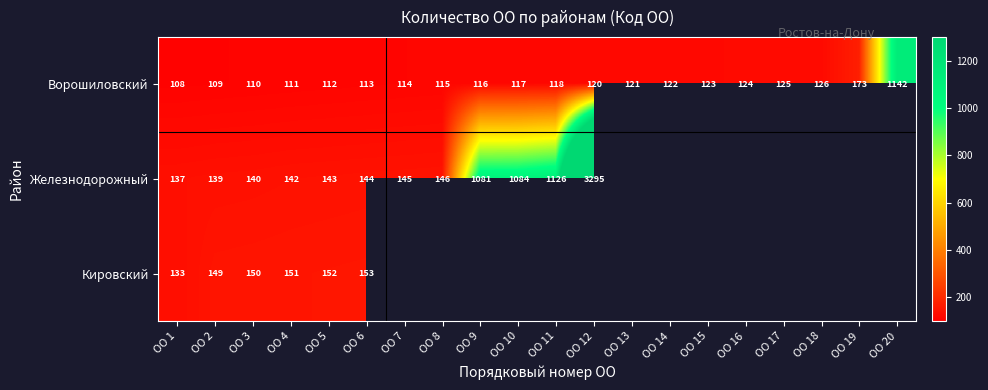

How many series are shown in this chart?

3